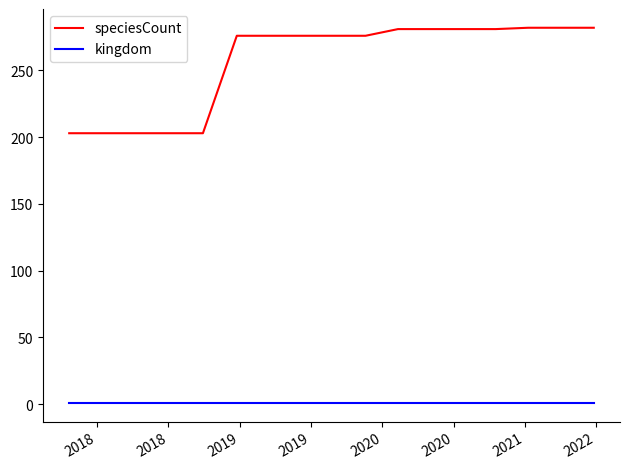

What are all the series names shown in the legend?

speciesCount, kingdom